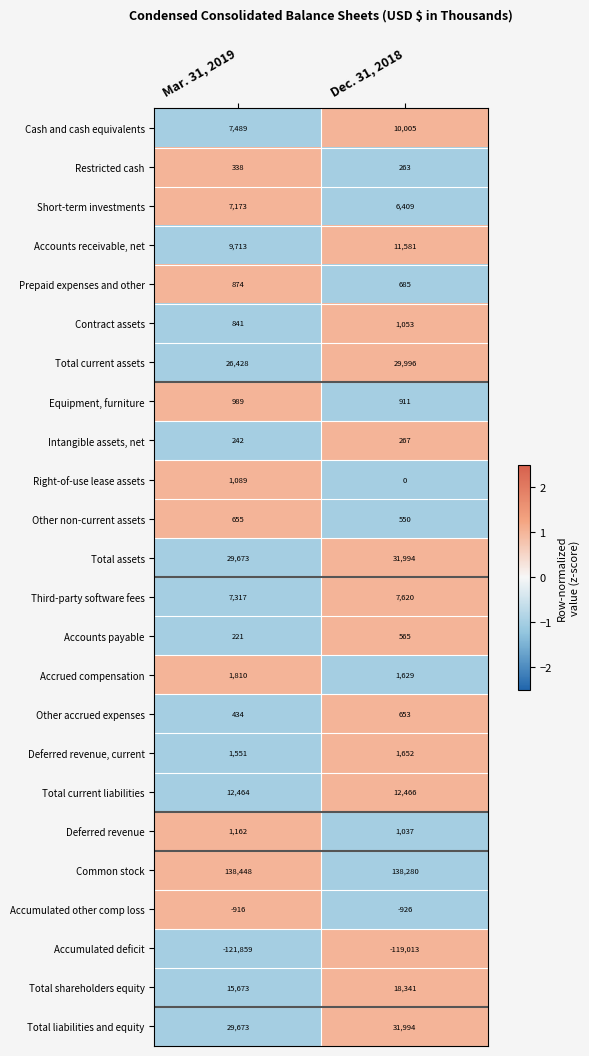

Which label corresponds to the smallest value in the chart?

Mar. 31, 2019